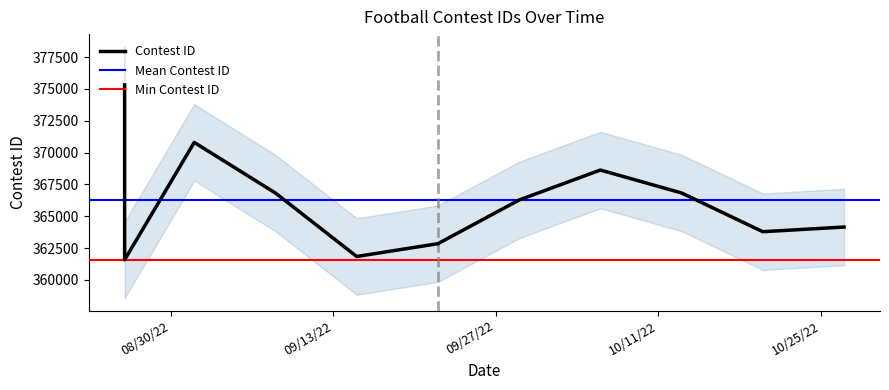

What is the change in value from 9/1/22 to 9/8/22?

-3975